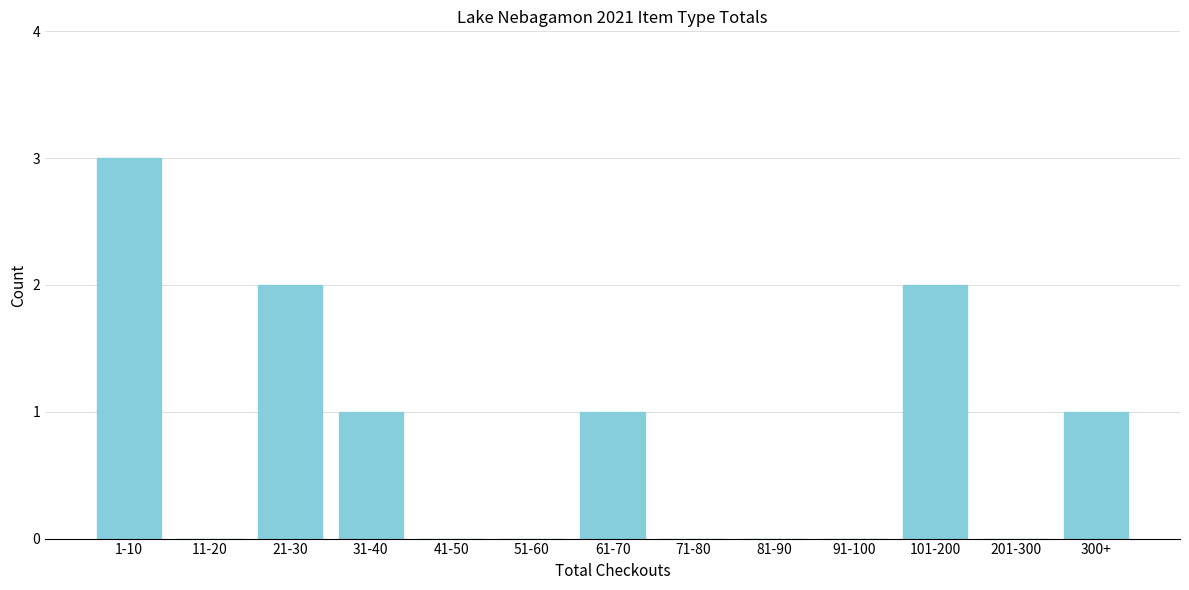

Reading left to right, transcribe all the data shown in this chart.

1-10=3	11-20=0	21-30=2	31-40=1	41-50=0	51-60=0	61-70=1	71-80=0	81-90=0	91-100=0	101-200=2	201-300=0	300+=1